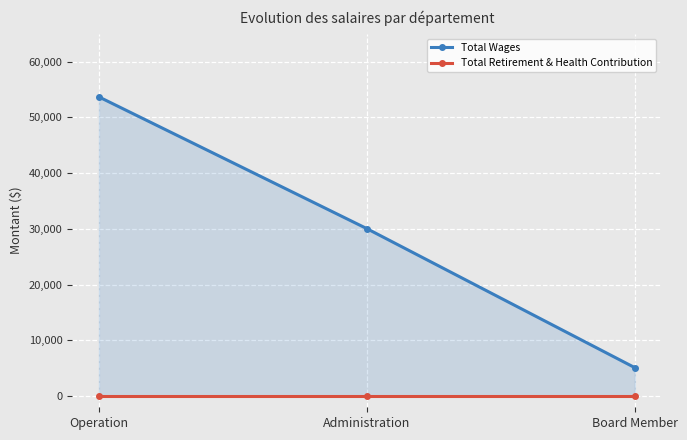

Which category has the lowest value in the Total Wages series?

Board Member